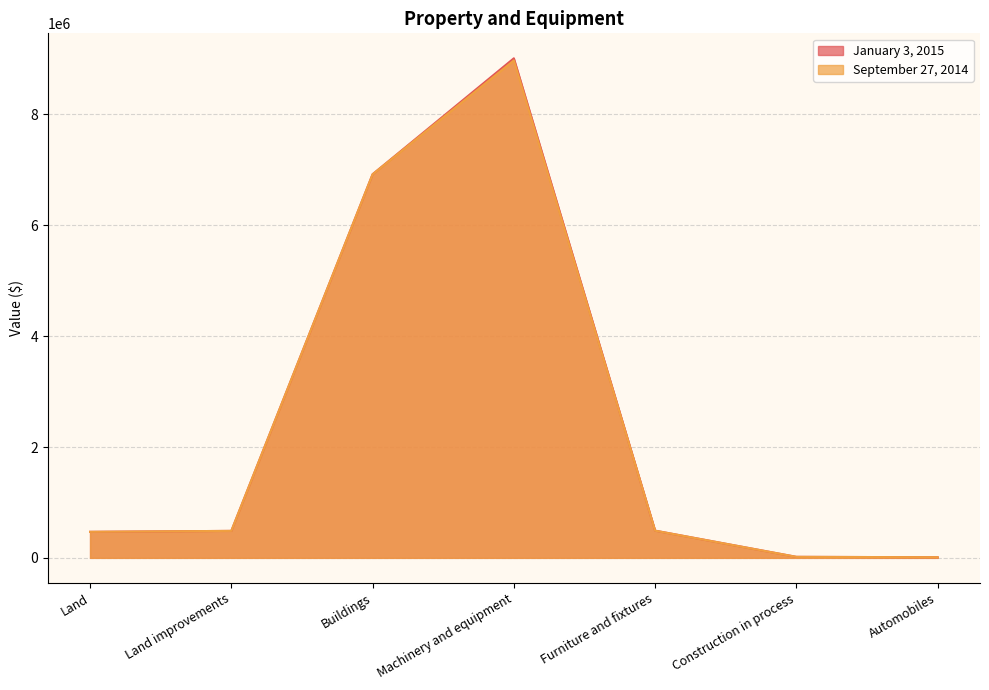

Reading left to right, list all the values displayed in this chart.

January 3, 2015: 469718	486698	6921979	9013596	491334	18552	11220
September 27, 2014: 469718	486698	6920512	8975185	490479	17985	11313